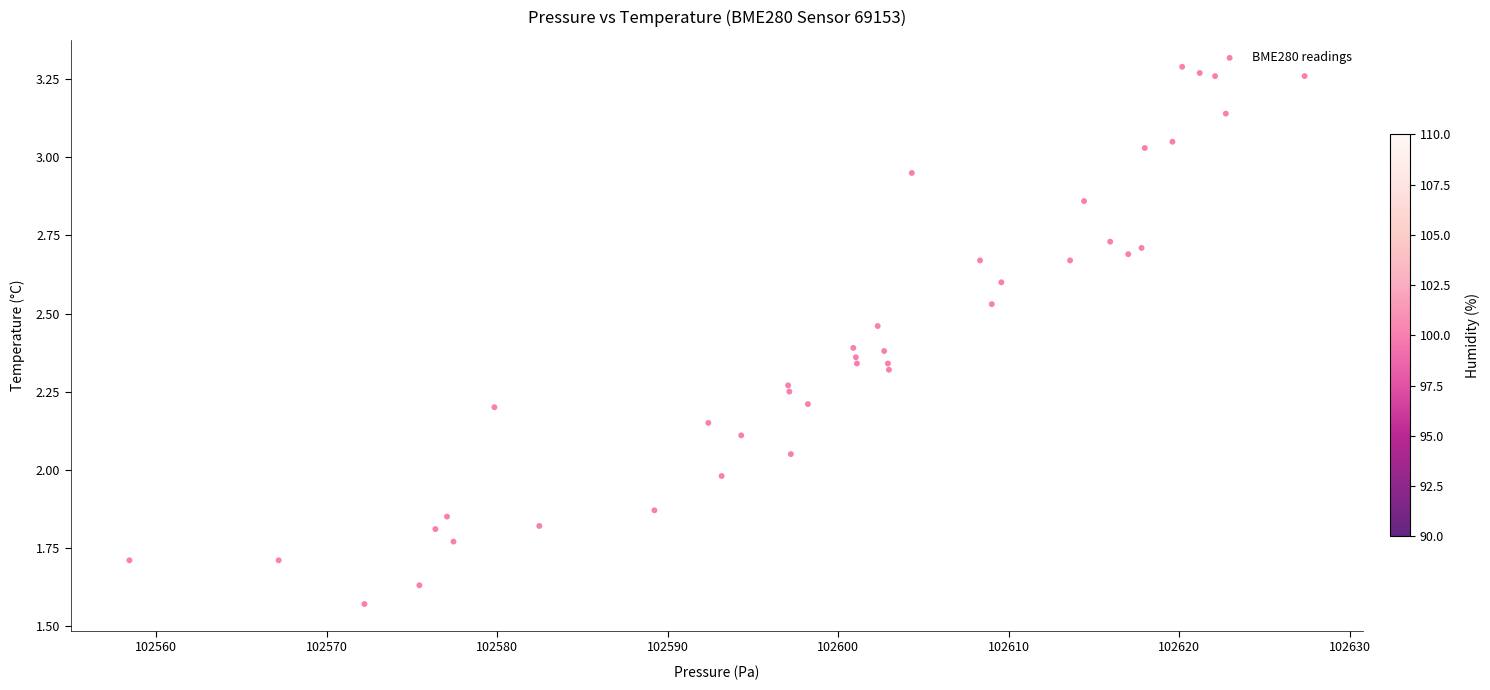

What is the range of X values (max minus min)?

68.9